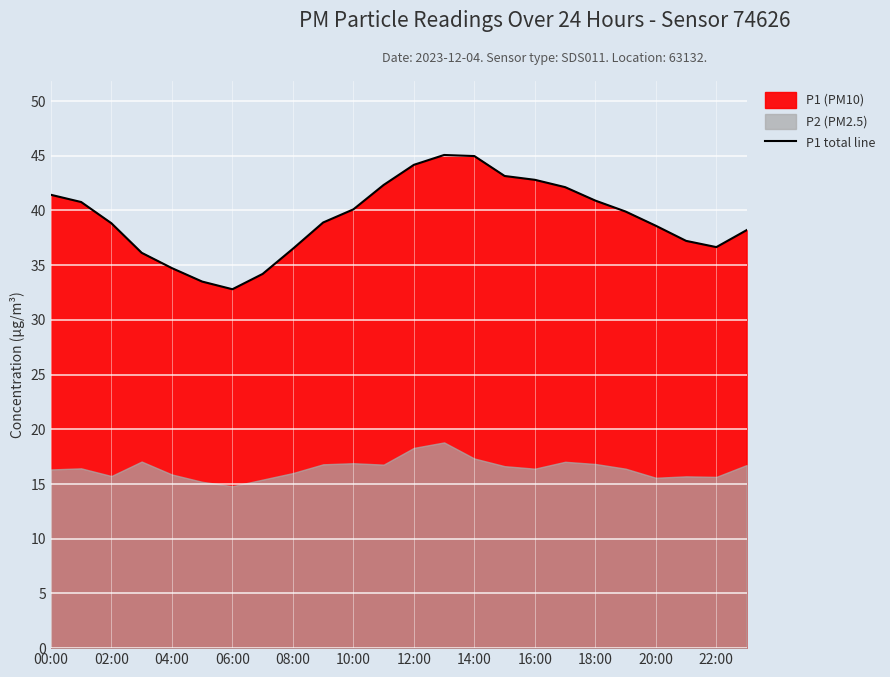

What is the lowest value of the P1 total line series?

32.8